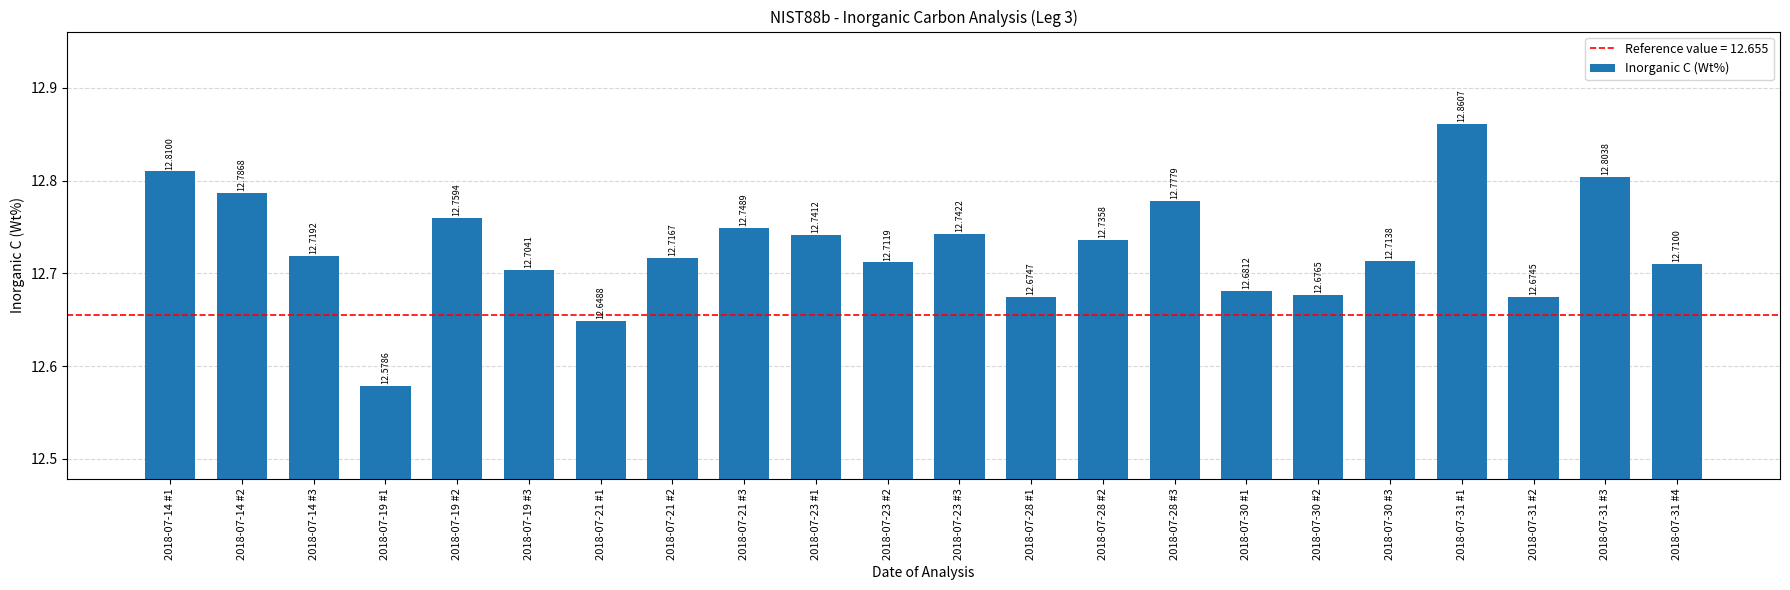

How many values are between 12 and 13?

22